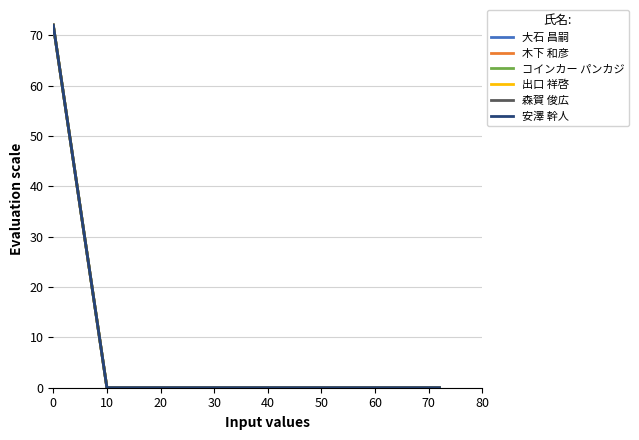

What is the sum of all 安澤 幹人 values?

72